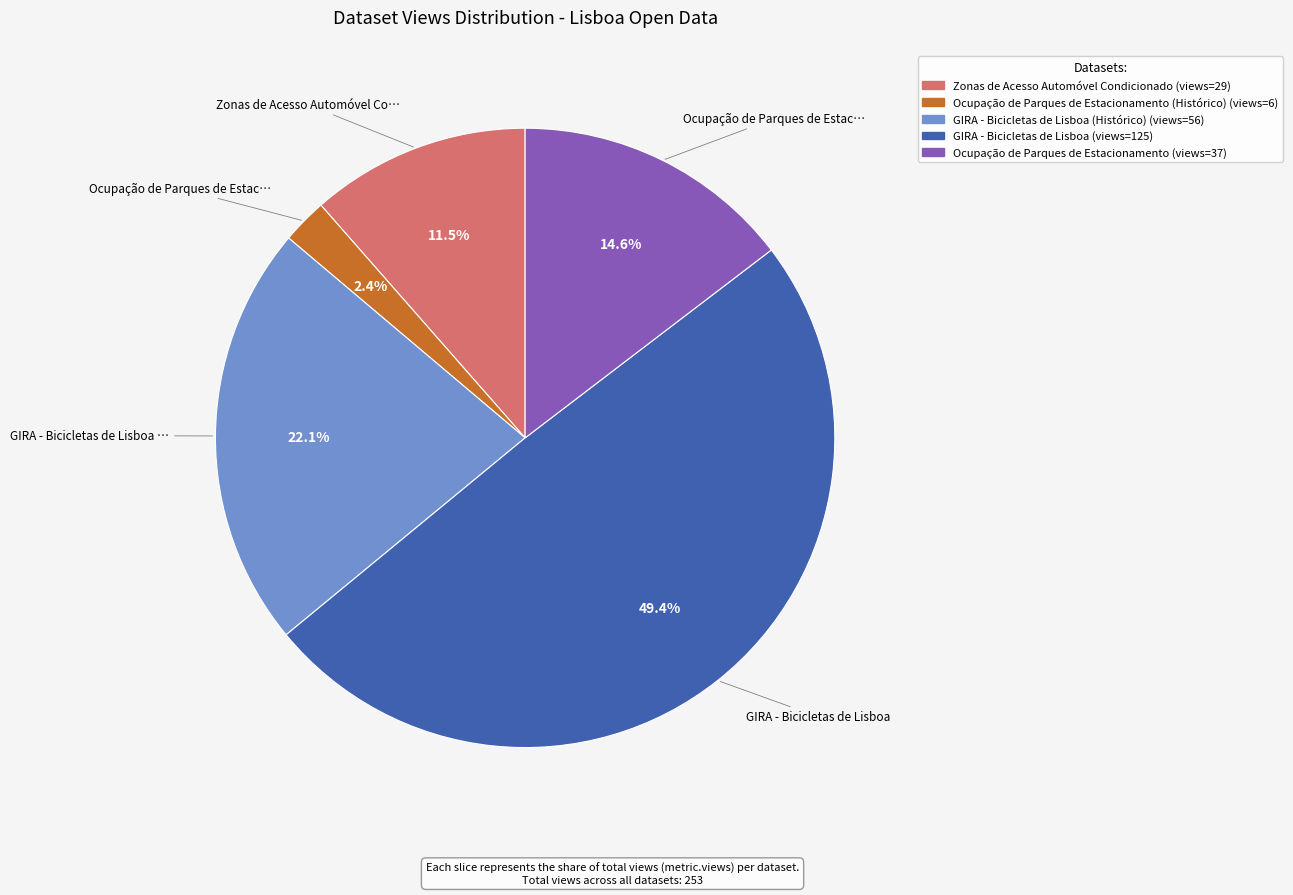

Is there any slice that represents more than half of the pie?

No